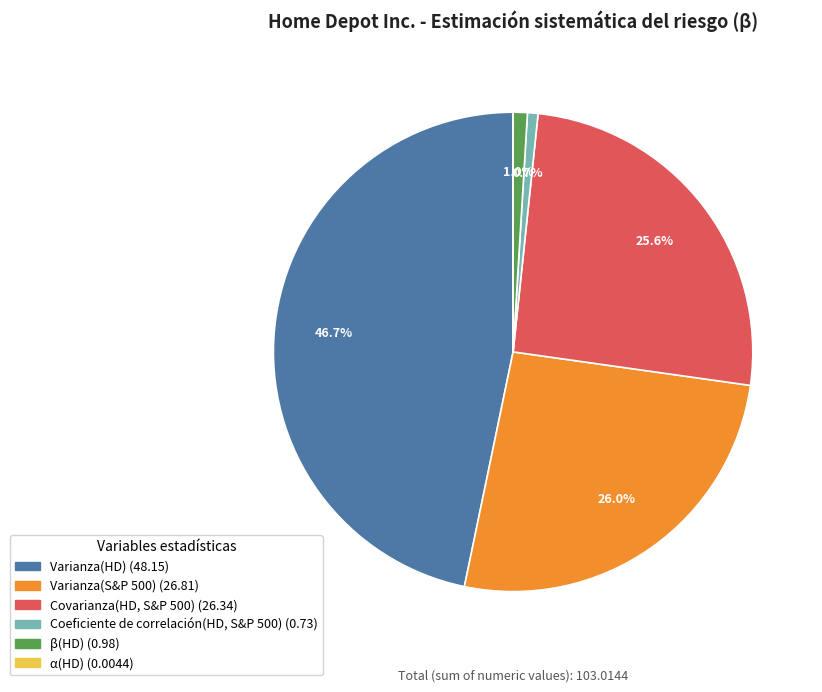

What is the largest slice in the pie chart?

Varianza(HD)